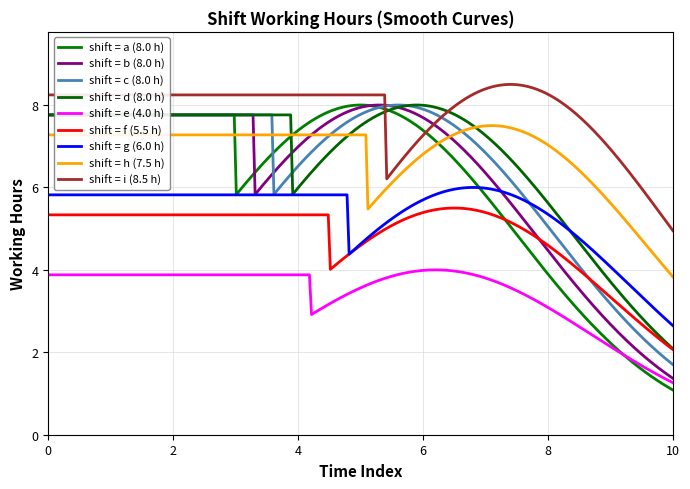

Is this an area chart (filled region under the line)?

No